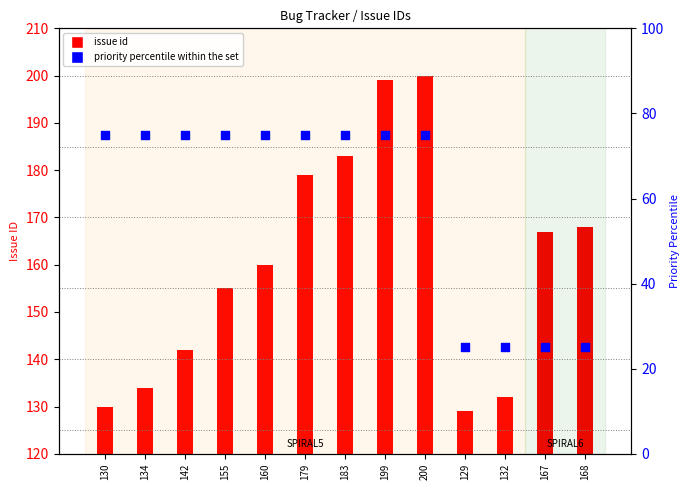

Which series has the largest Y range (max minus min)?

issue id